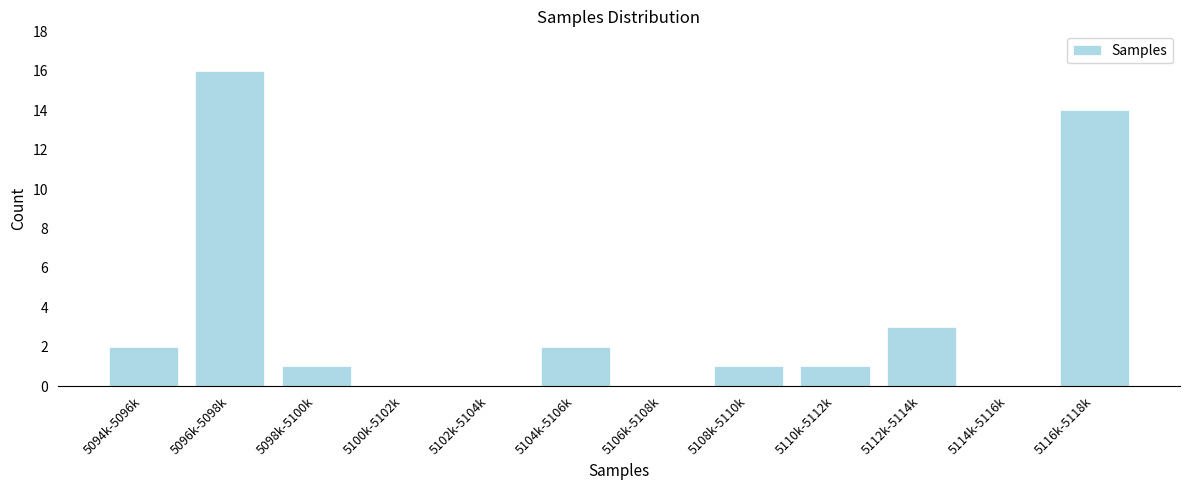

Reading left to right, list all the values displayed in this chart.

5094k-5096k=2	5096k-5098k=16	5098k-5100k=1	5100k-5102k=0	5102k-5104k=0	5104k-5106k=2	5106k-5108k=0	5108k-5110k=1	5110k-5112k=1	5112k-5114k=3	5114k-5116k=0	5116k-5118k=14